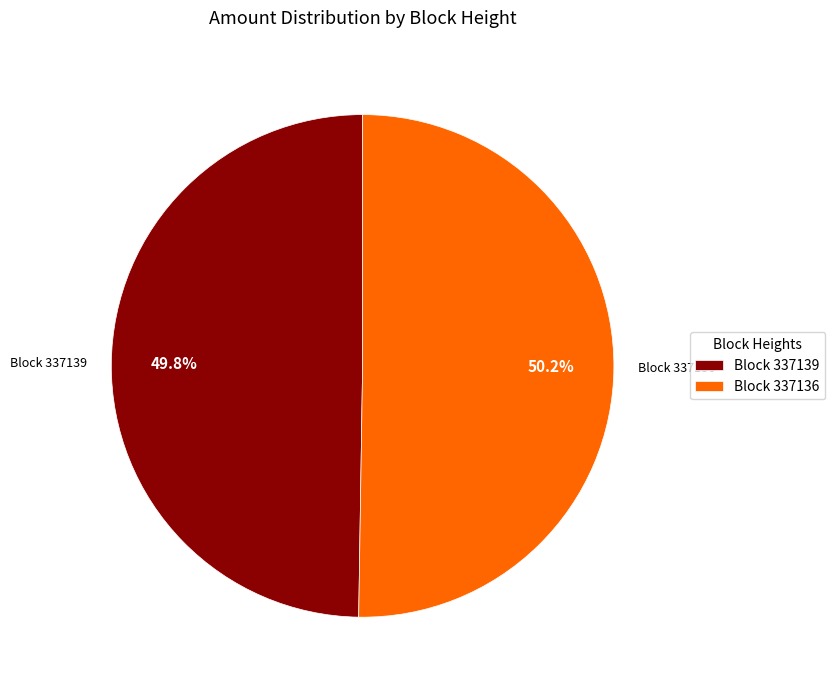

How much of the chart is everything except Block 337139?

50.2%